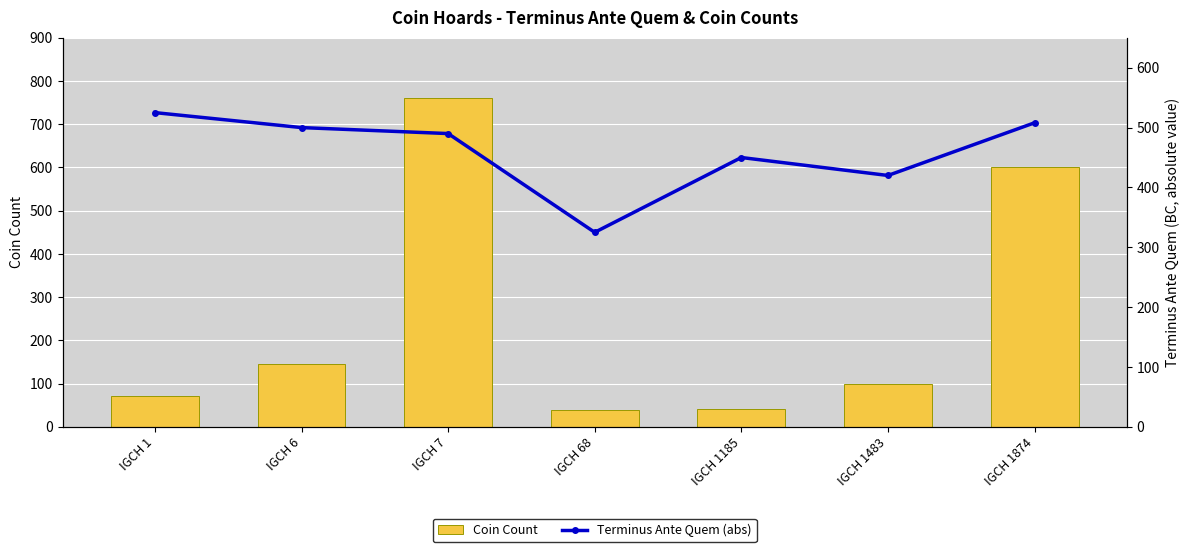

What is the value of the Terminus Ante Quem (abs) bar at the 3rd from the left?

490